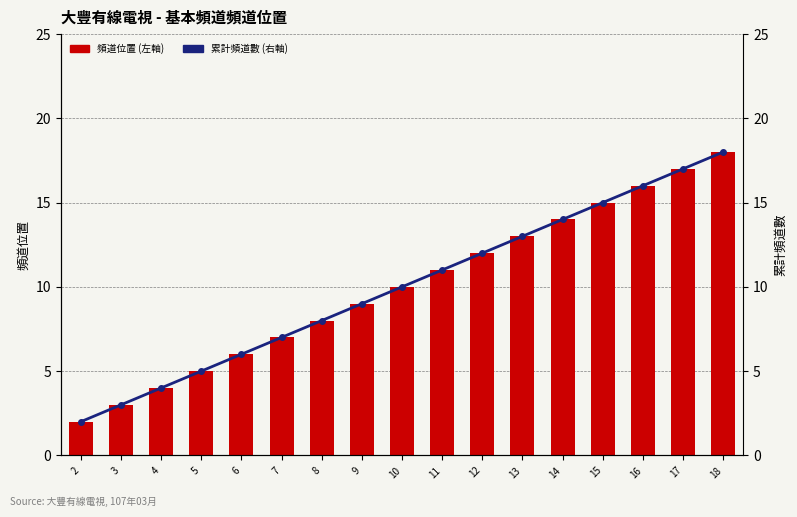

The value of 累計頻道數 (右軸) at 12 is 19. True or false?

False